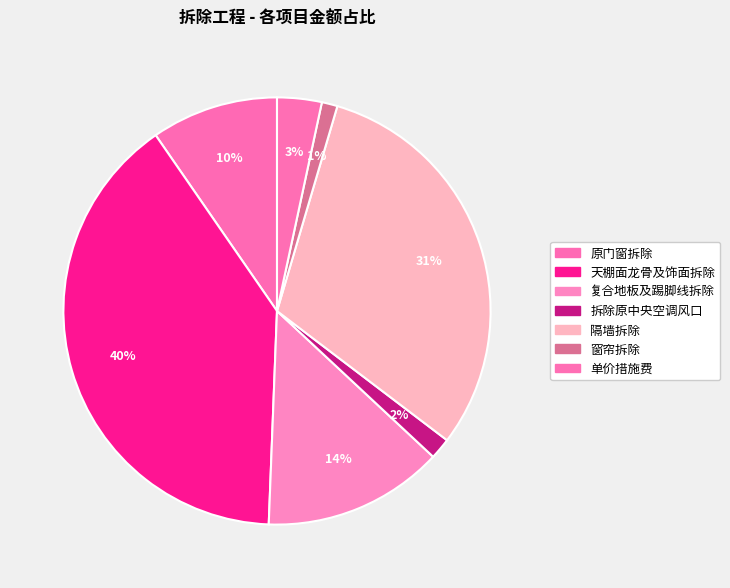

Do 复合地板及踢脚线拆除 and 原门窗拆除 together represent more than half of the pie?

No